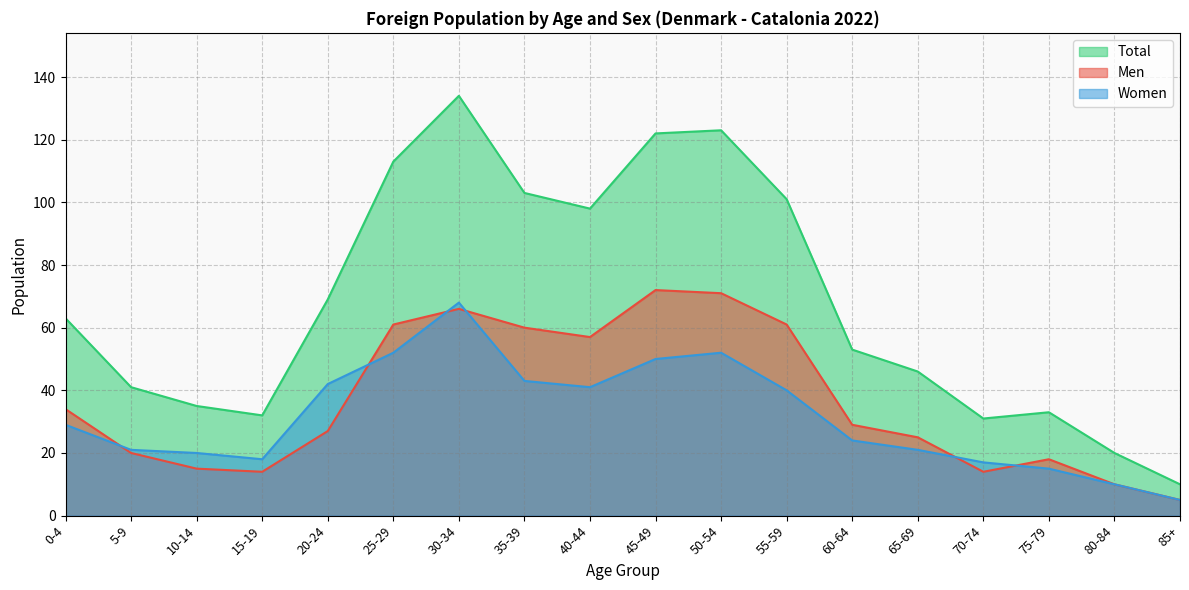

Where is the first local minimum for Men?

15-19